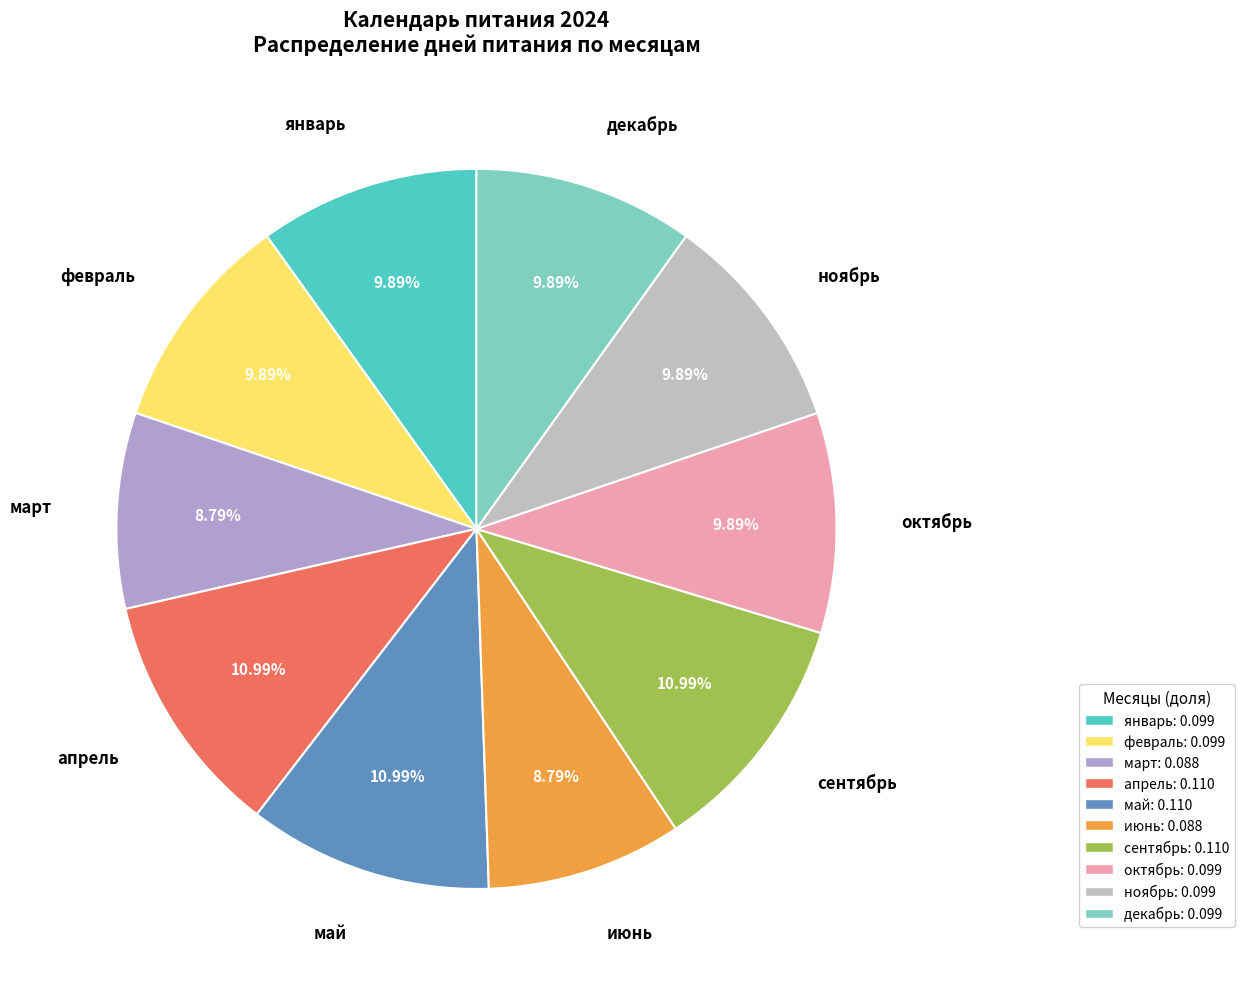

Count the number of slices in the pie.

10